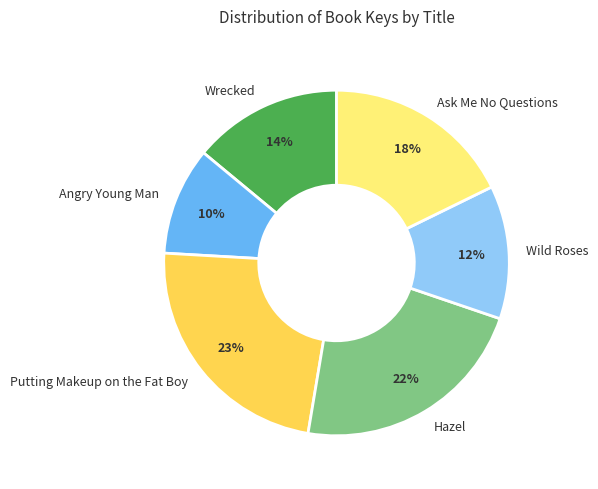

Count the number of slices in the pie.

6